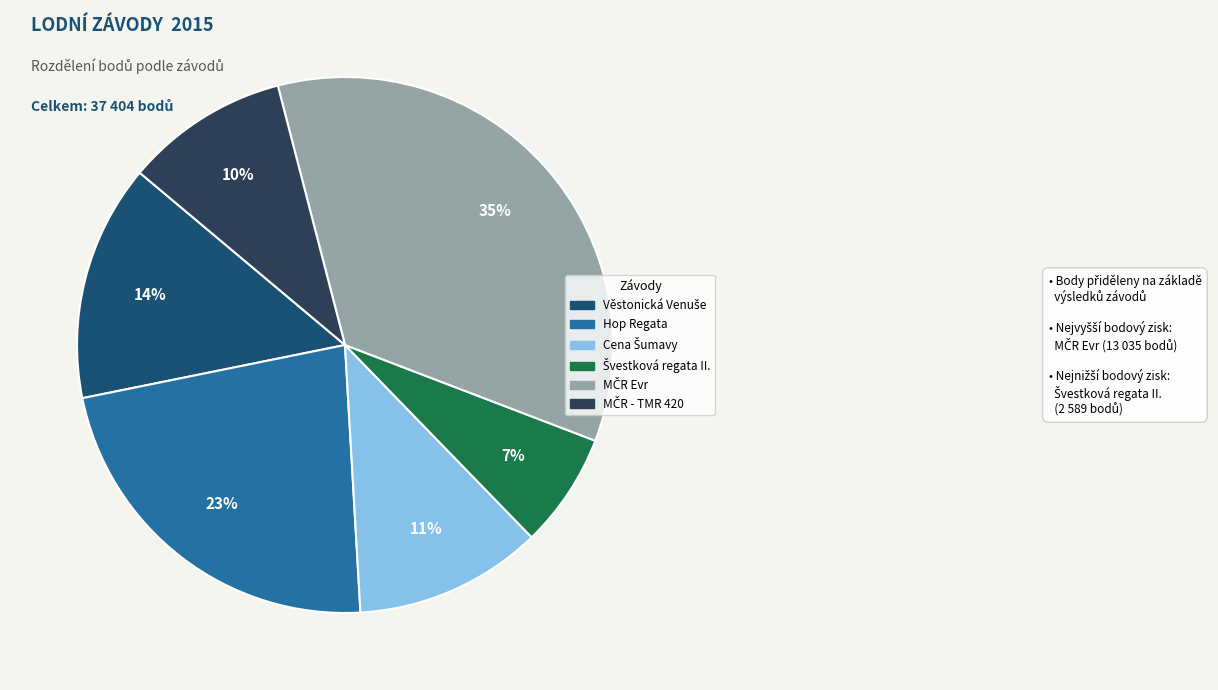

Is there a majority slice in this chart?

No